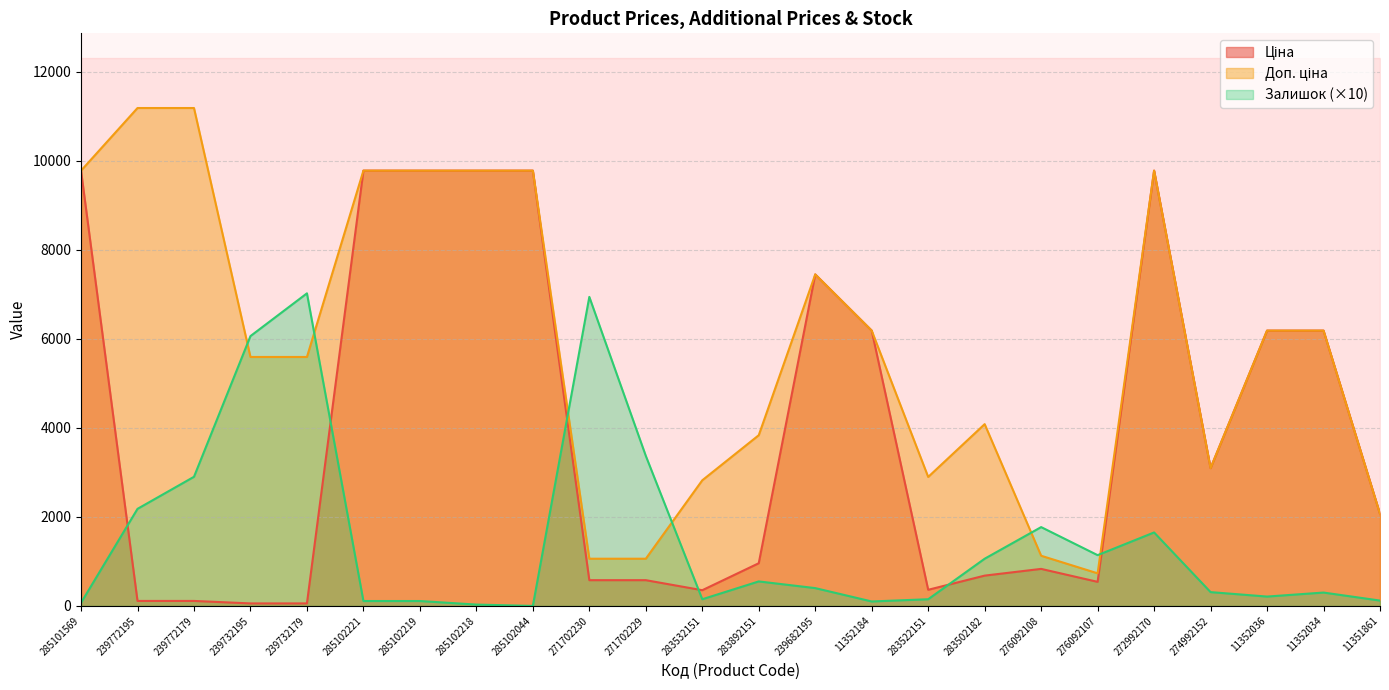

Where is the first local minimum for Доп. ціна?

283522151